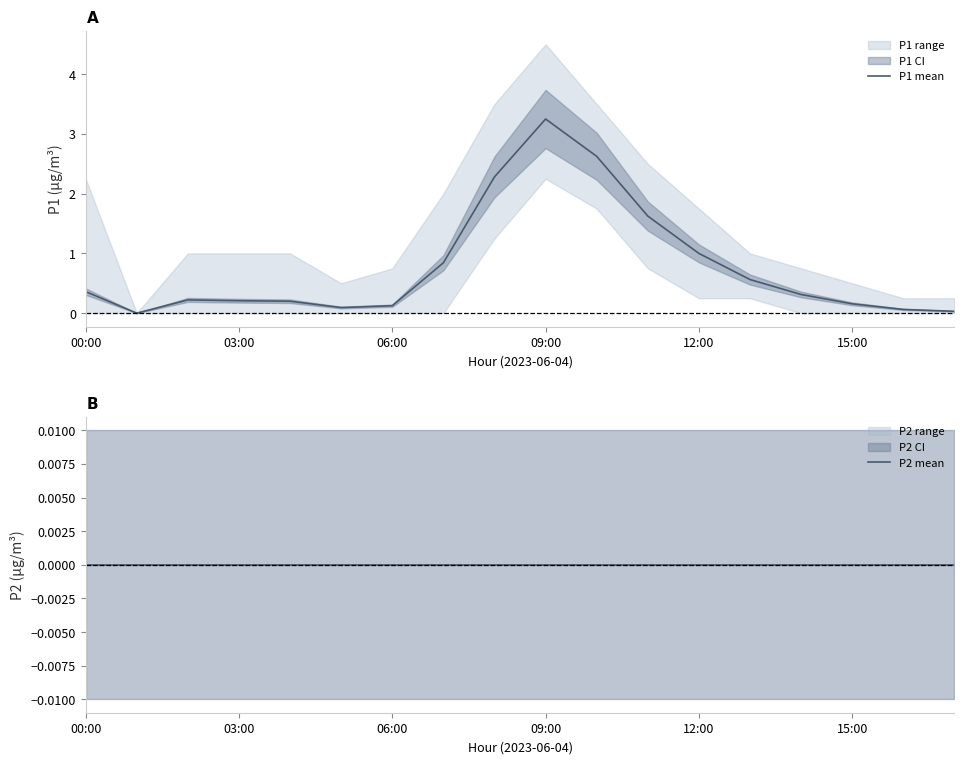

Does the chart display data point markers on the line(s)?

No